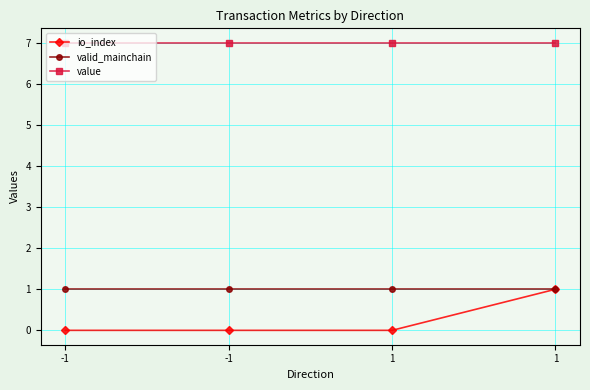

Rank the series at -1 from lowest to highest value.

io_index, valid_mainchain, value